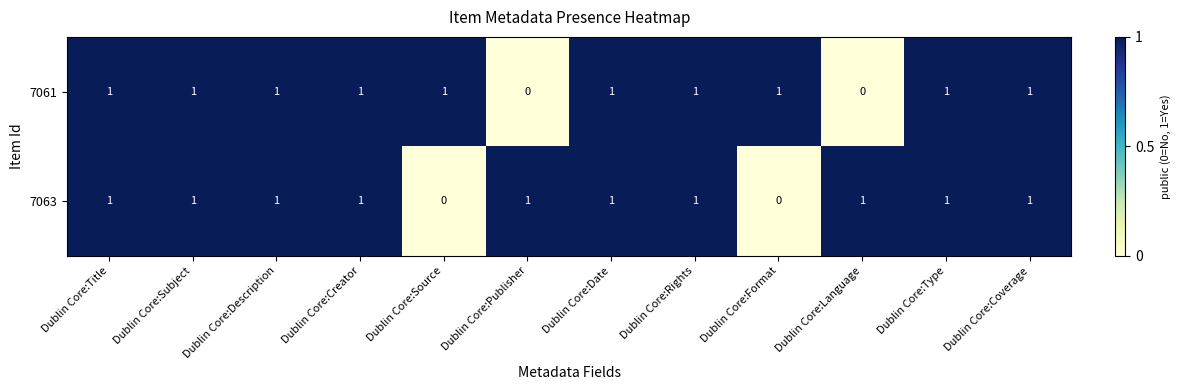

Count the 7061 values in the range 1 to 2.

10